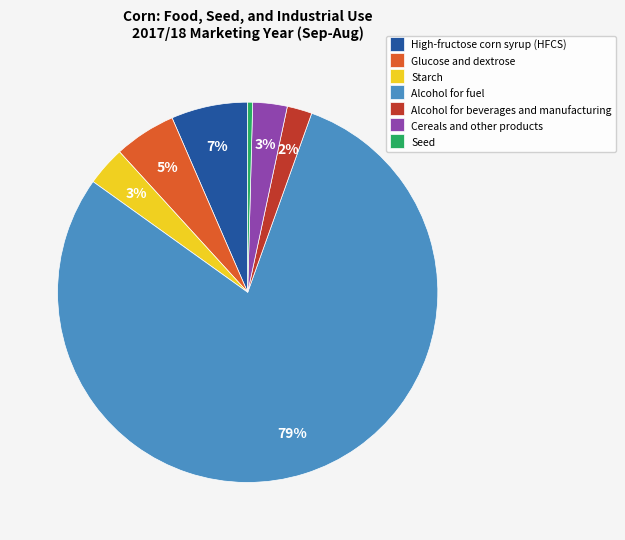

To the nearest percent, what is the average slice percentage?

14%